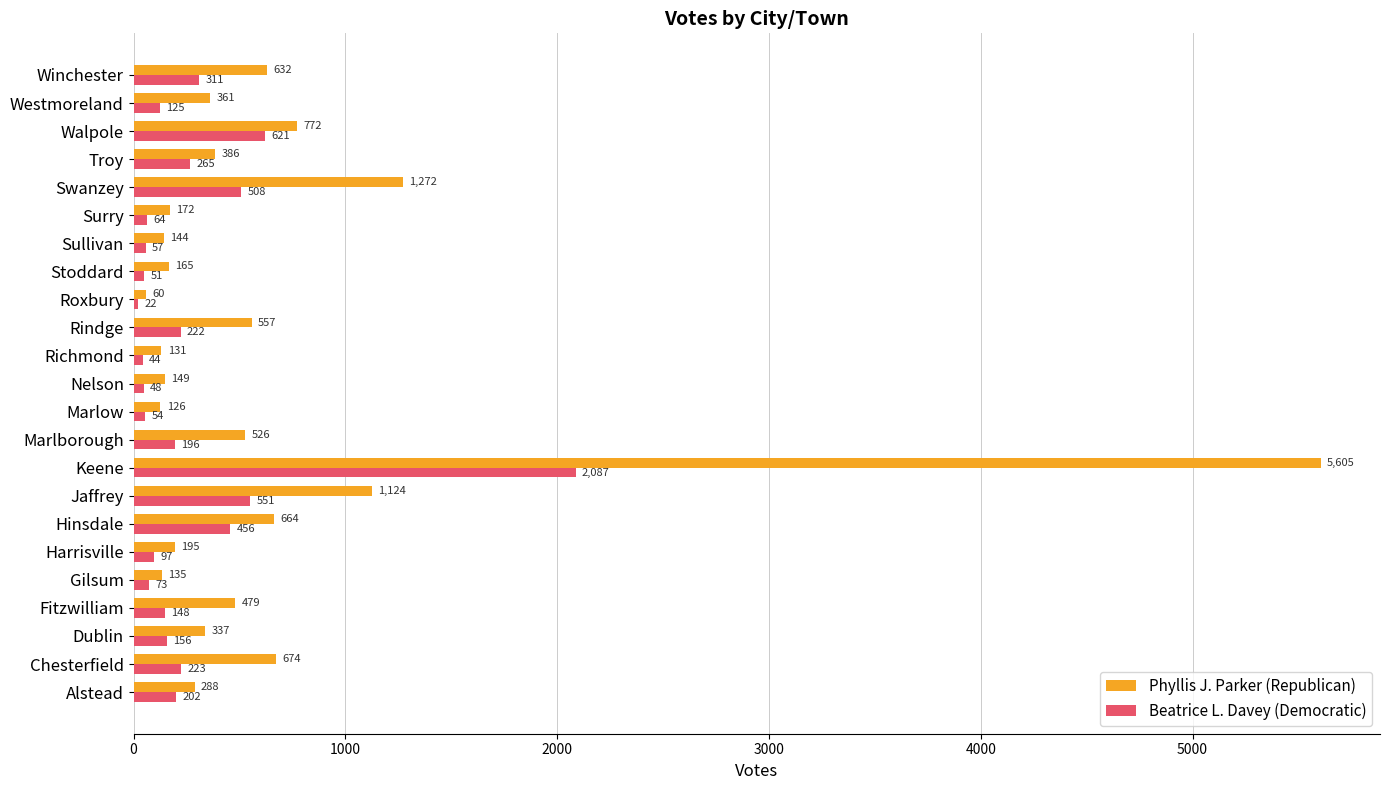

What is the sum of the Beatrice L. Davey (Democratic) values at Gilsum and Rindge?

295